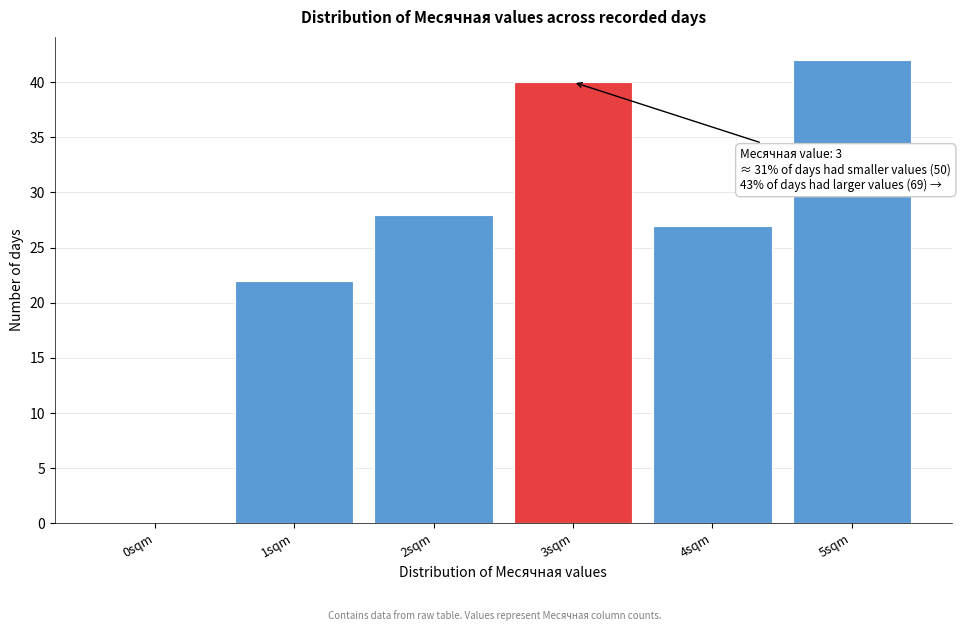

Reading left to right, transcribe all the data shown in this chart.

0sqm=0	1sqm=22	2sqm=28	3sqm=40	4sqm=27	5sqm=42